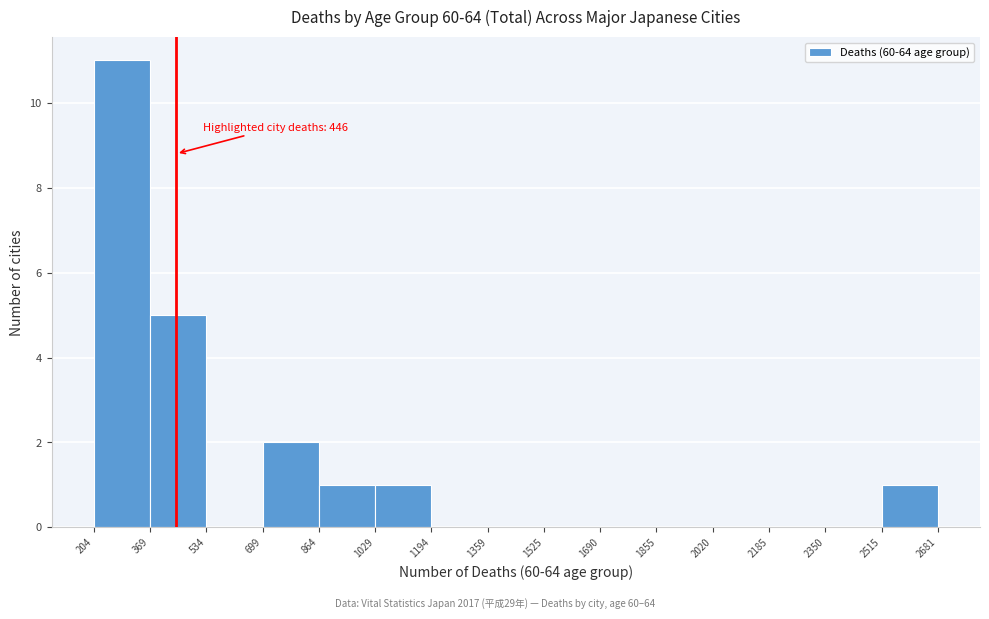

Over which range of the x-axis is the bar tallest?

204 to 369